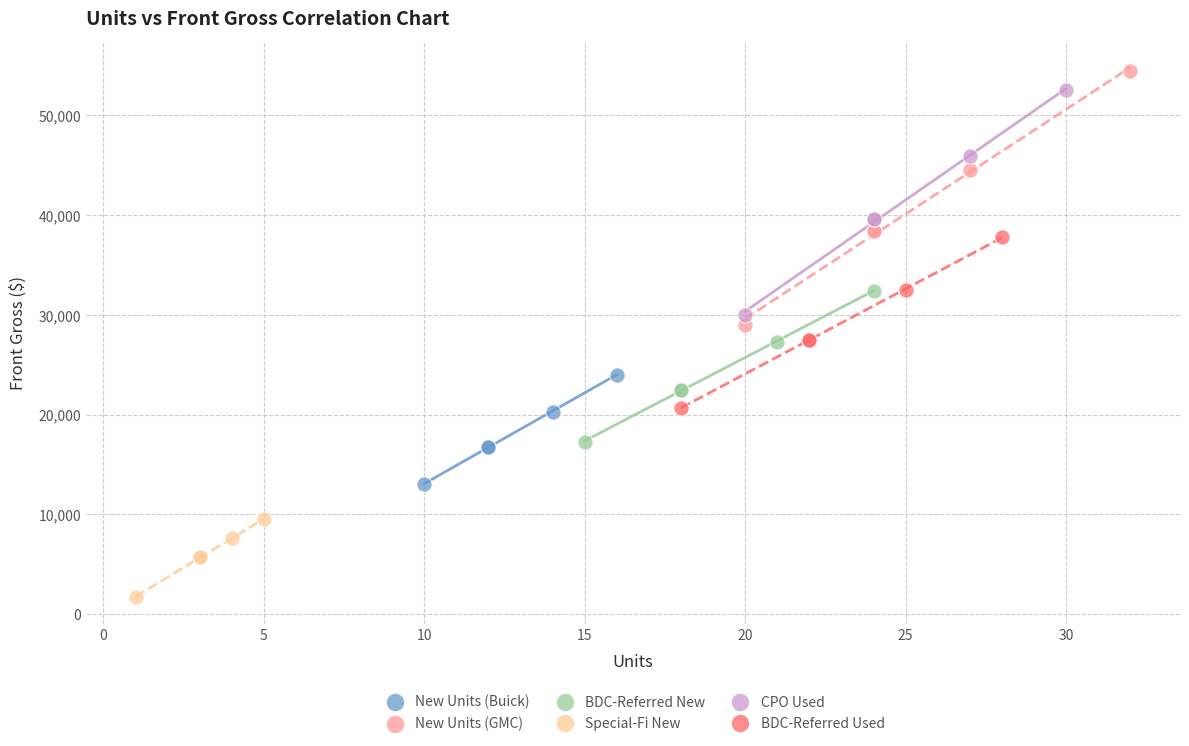

Which series has the largest Y range (max minus min)?

New Units (GMC)